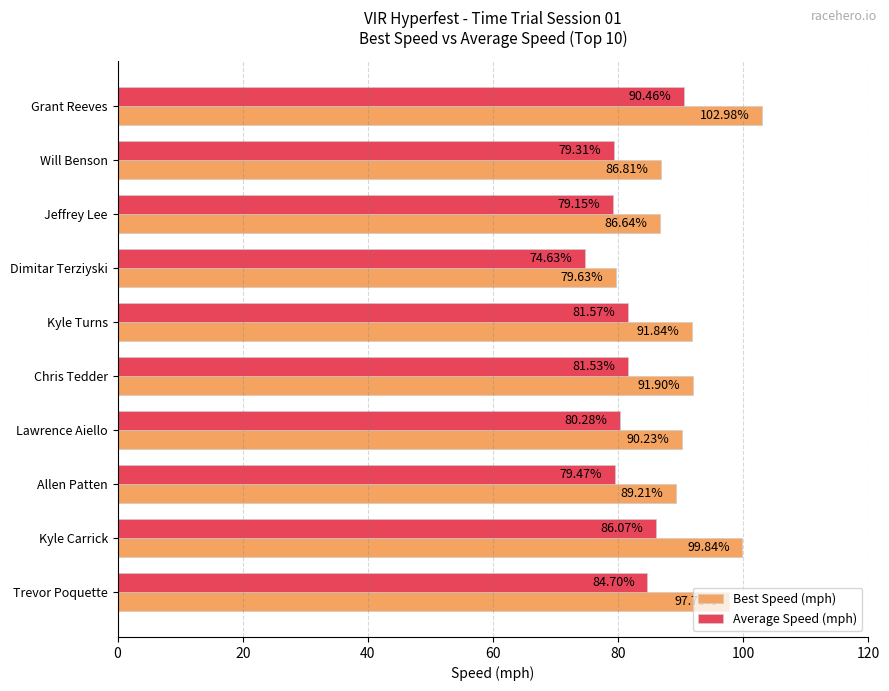

What is the average value of the Best Speed (mph) series?

91.7